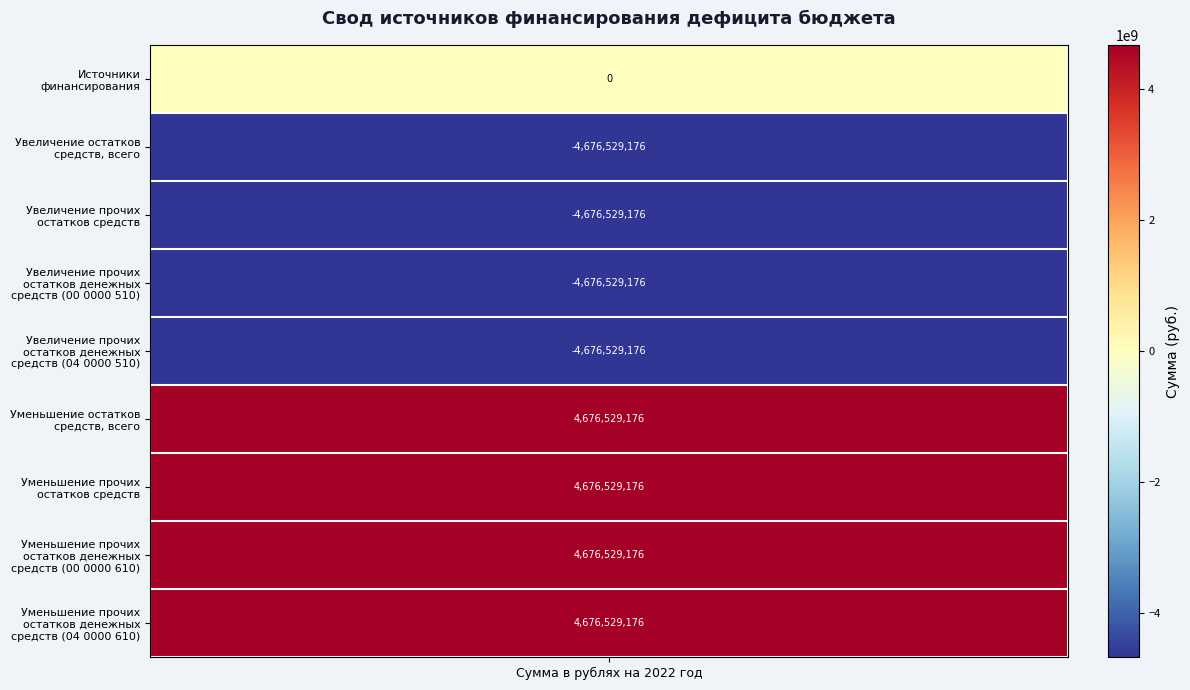

How many values are below zero?

4